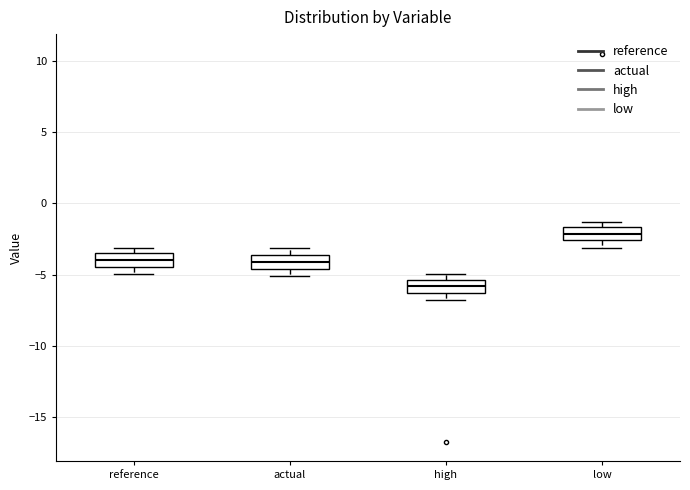

Reading left to right, transcribe this box plot: for each box, give where its median line is, the range the box spans, and where its two whiskers end, as read against the y-axis. The values are not printed on the chart, so give them approximately, as read against the axis.

reference: median -4.0, box -4.5 to -3.5, whiskers -5.0 to -3.0
actual: median -4.0, box -4.5 to -3.5, whiskers -5.0 to -3.0
high: median -6.0, box -6.5 to -5.5, whiskers -7.0 to -5.0
low: median -2.0, box -2.5 to -1.5, whiskers -3.0 to -1.5 (just above the box's upper edge)